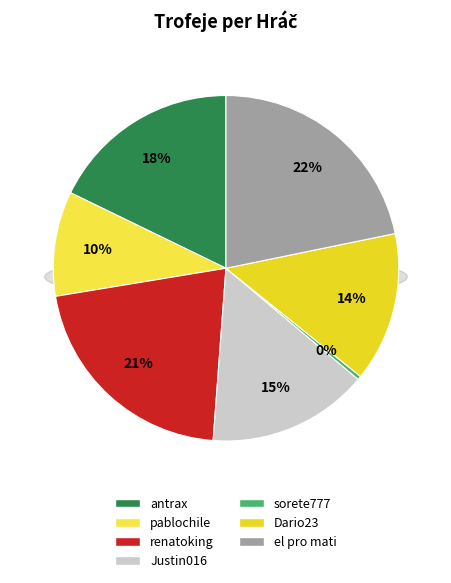

What is the ratio of the value at antrax to the value at sorete777?

51.4